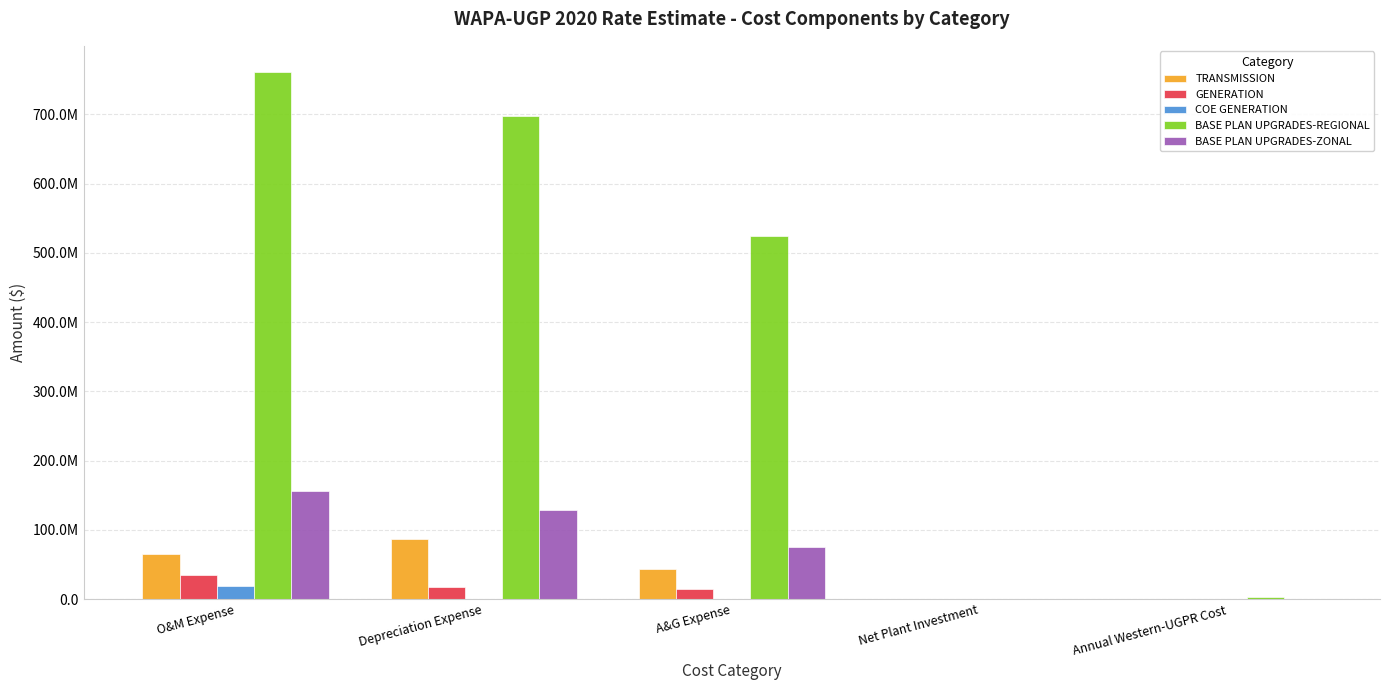

What is the label of the 2nd bar from the left?

Depreciation Expense